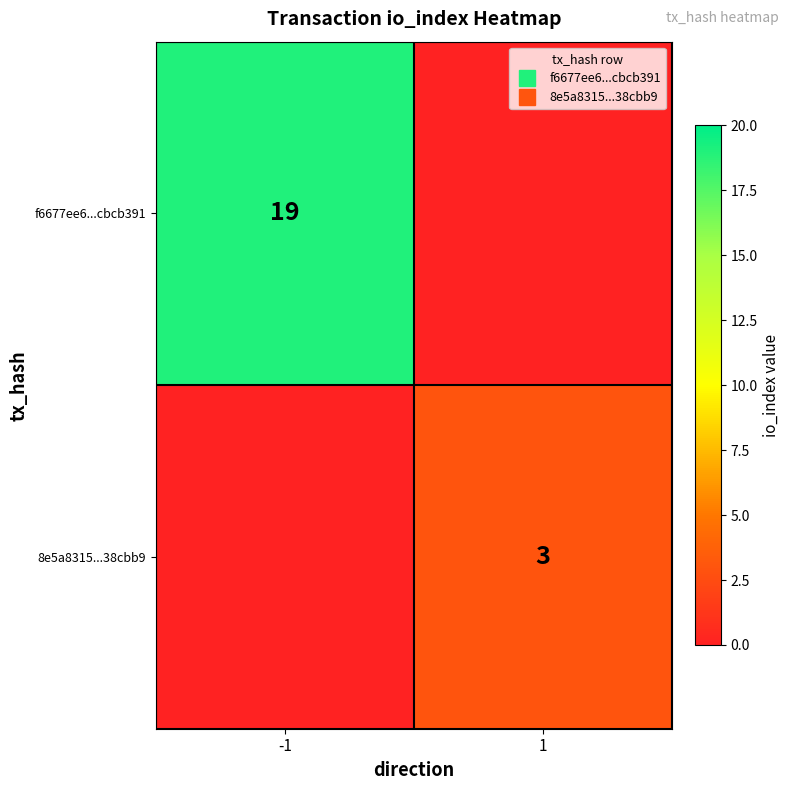

At which category is the sum across all series the highest?

-1